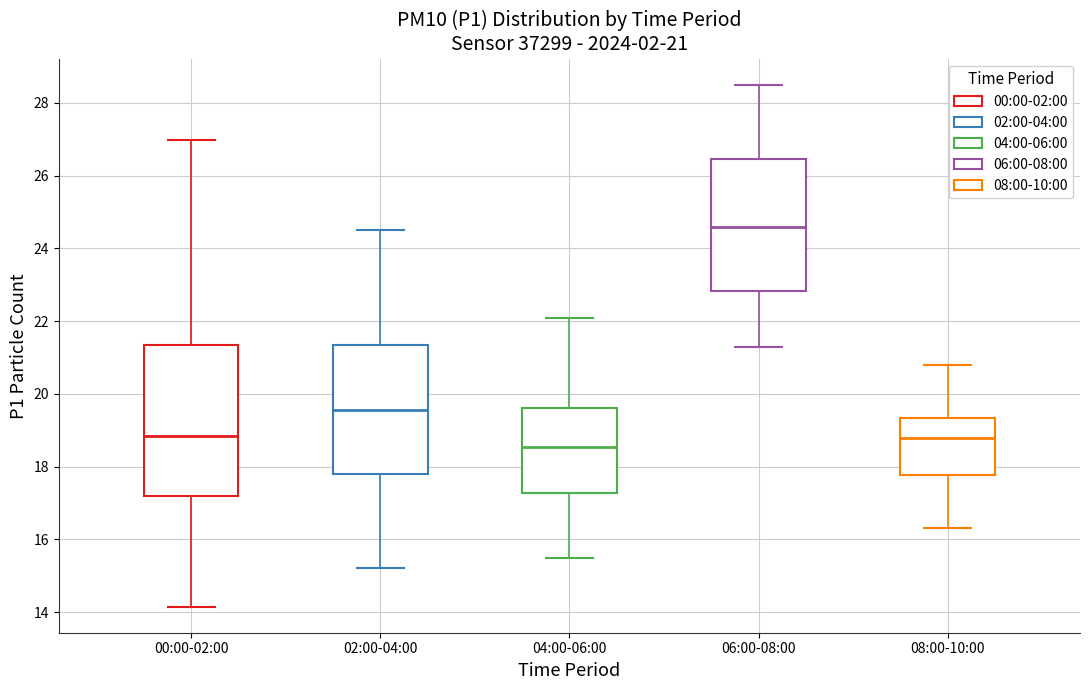

Which box has the highest median line?

06:00-08:00